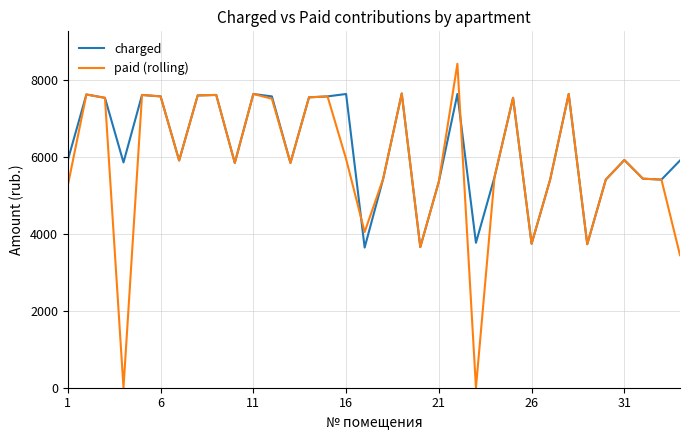

In charged, how many points are higher than both neighbors (excluding endpoints)?

10